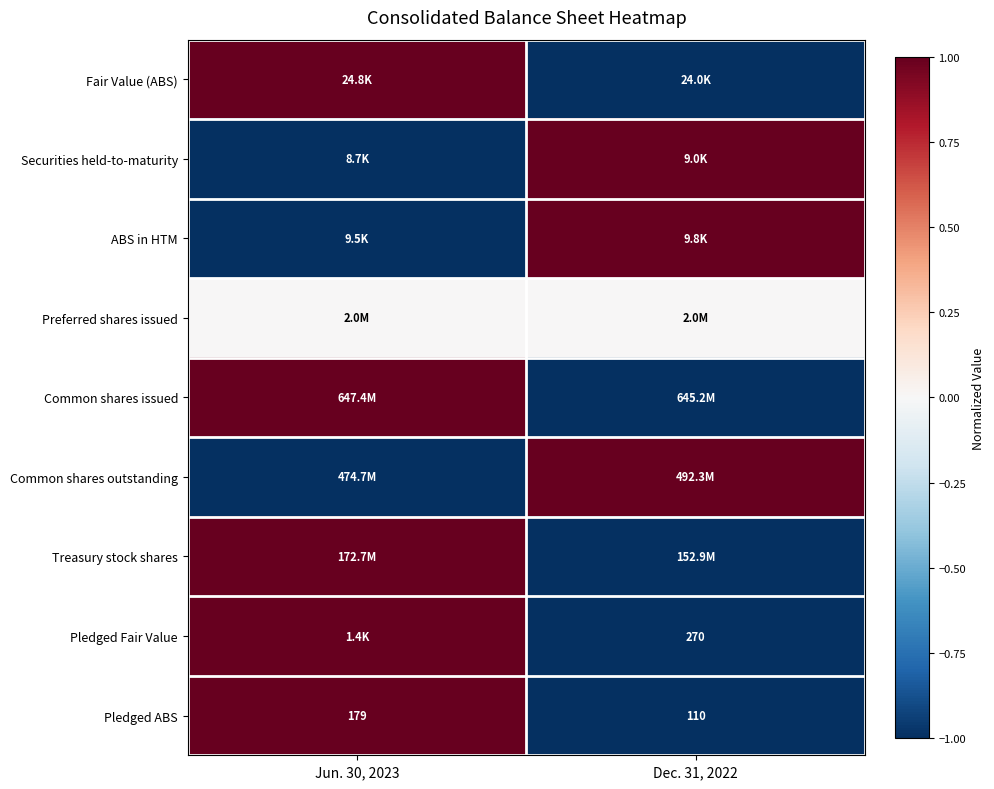

The value of Pledged ABS at Jun. 30, 2023 is 179. True or false?

True